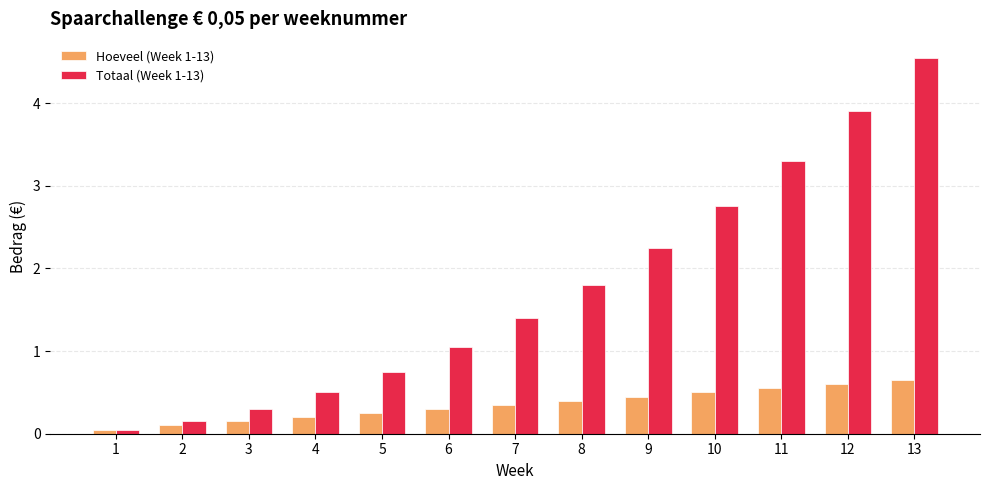

At which category does the chart reach its peak across all series?

13